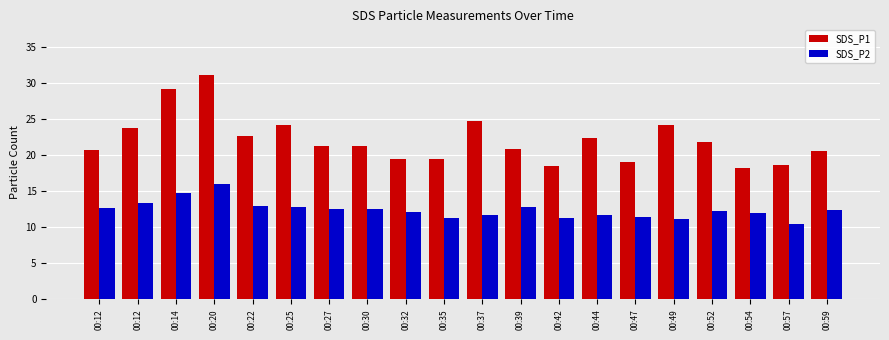

List the labels in order of SDS_P2 value, largest first.

00:20, 00:14, 00:12, 00:22, 00:25, 00:39, 00:12, 00:30, 00:27, 00:59, 00:52, 00:32, 00:54, 00:37, 00:44, 00:47, 00:35, 00:42, 00:49, 00:57